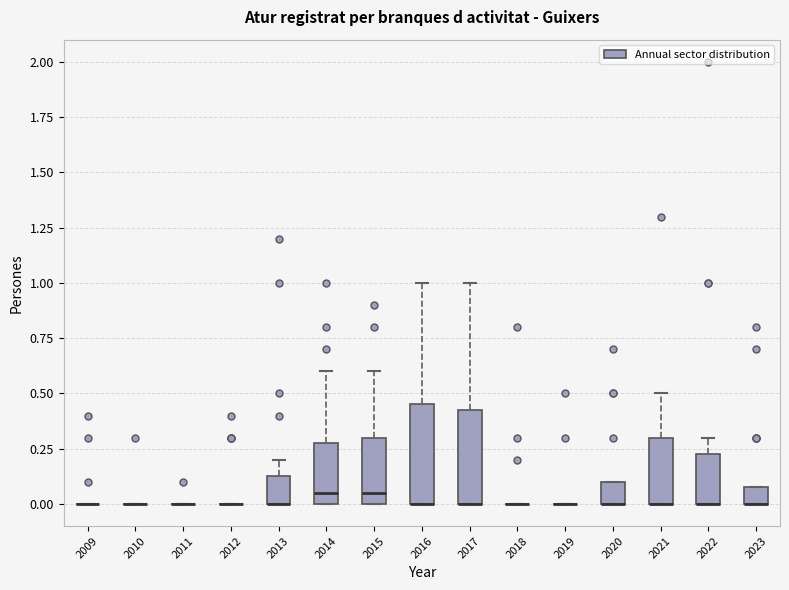

Where does the upper whisker of the box at x = 2017 end on the y-axis? The values are not printed on the chart, so give them approximately, as read against the axis.

1.00